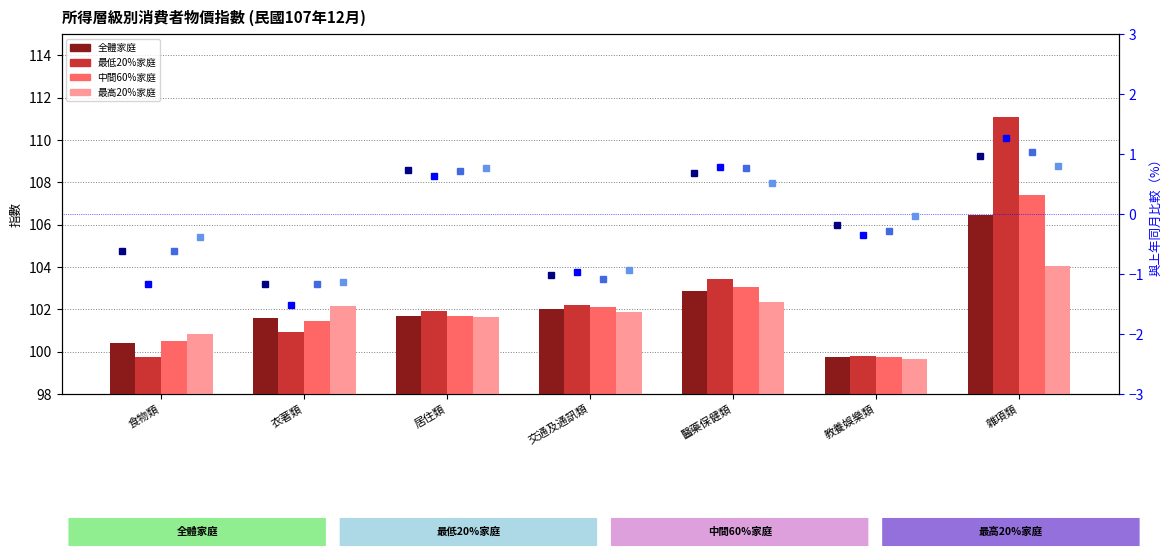

At which label is 最低20%家庭 closest to 105?

醫藥保健類